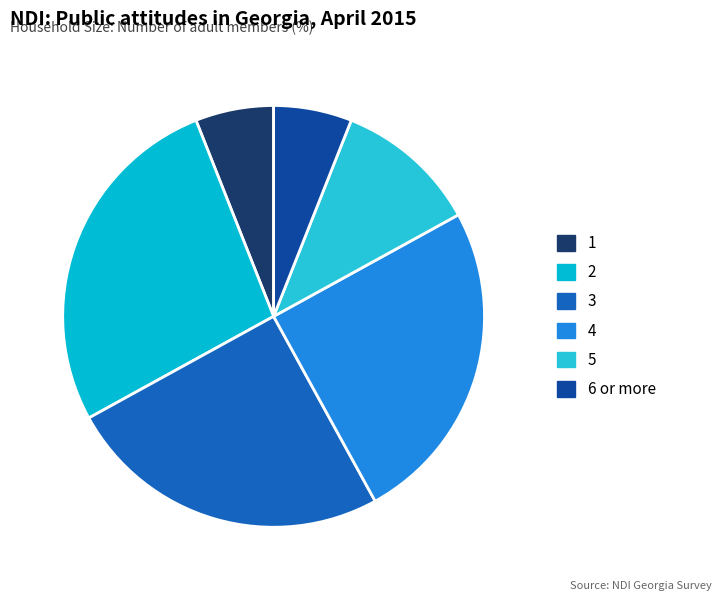

Does 4 represent more than half of the total?

No